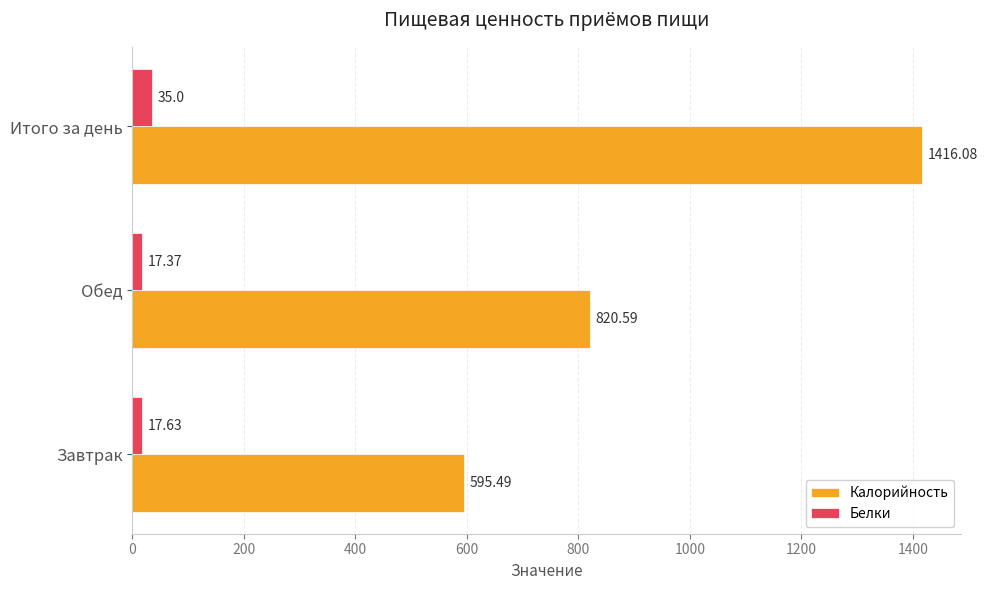

Which series has the widest spread of values?

Калорийность